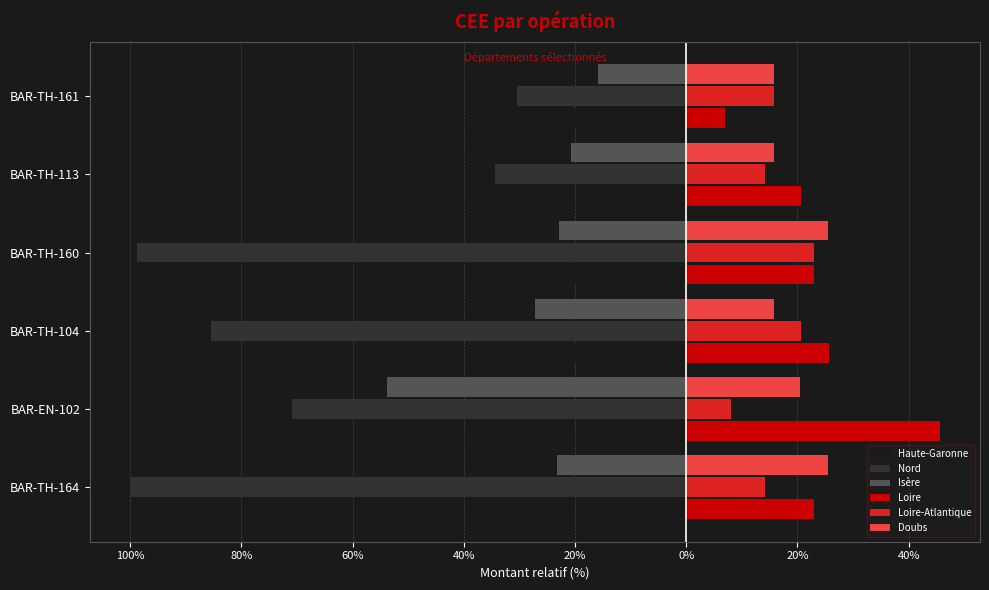

What are all the series names shown in the legend?

Haute-Garonne, Nord, Isère, Loire, Loire-Atlantique, Doubs